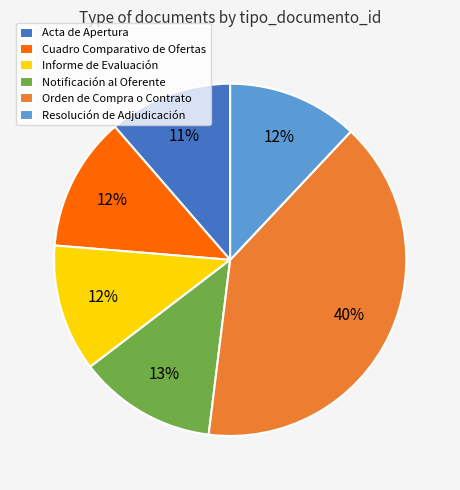

What percentage is the Informe de Evaluación slice, to the nearest percent?

12%